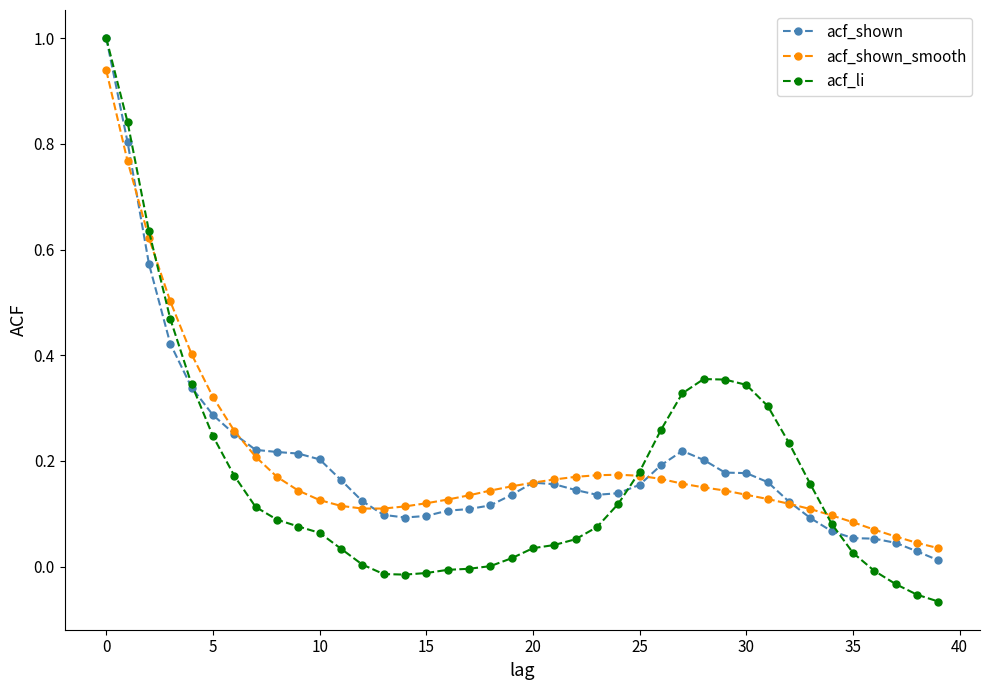

Which series has the largest range (max minus min)?

acf_li